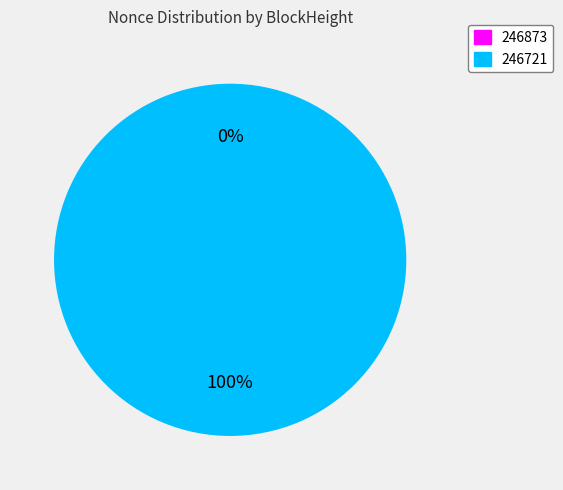

True or false: 246873 accounts for 0% of the total.

True